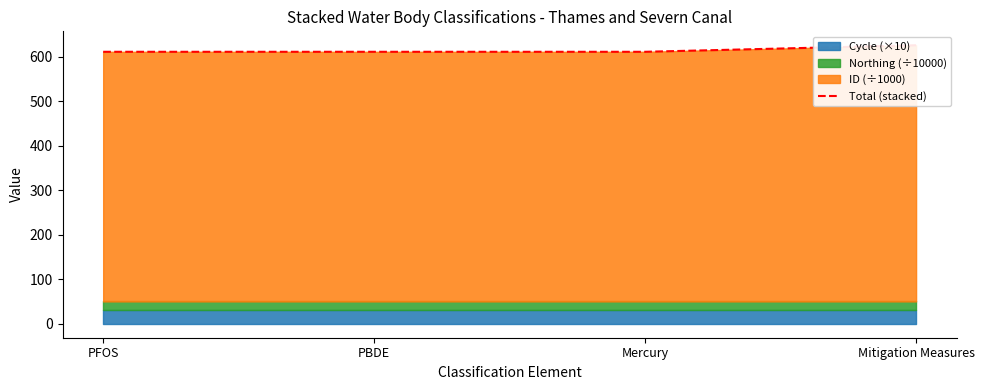

Reading left to right, list all the values displayed in this chart.

611.1	611.1	611.1	625.7